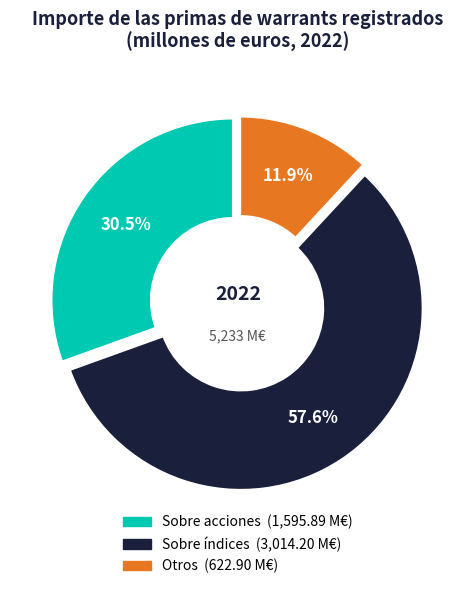

What percentage is the Sobre acciones slice, to the nearest percent?

30%